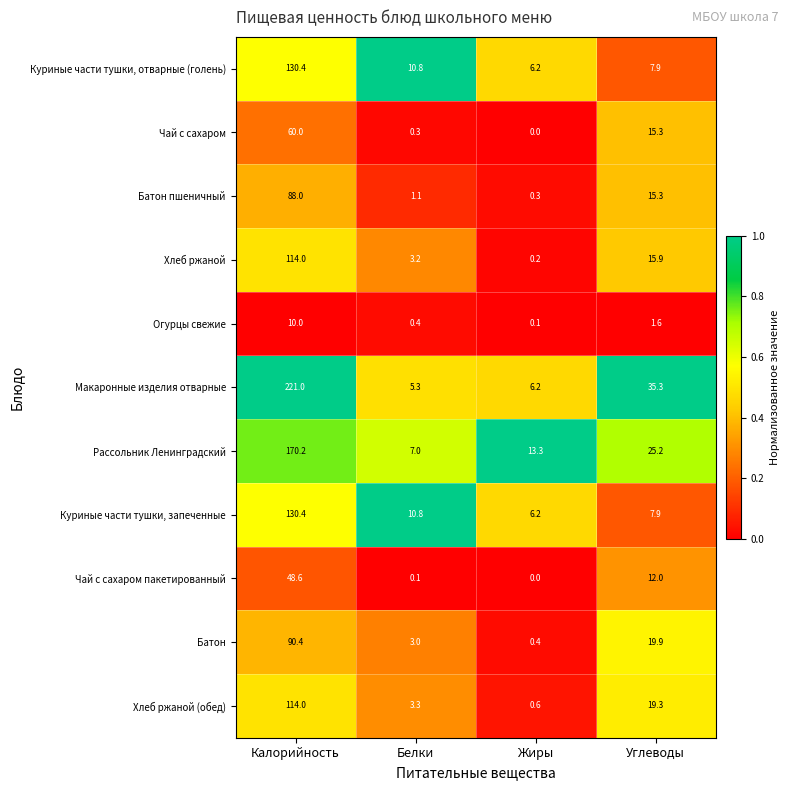

Which series has the largest range (max minus min)?

Макаронные изделия отварные